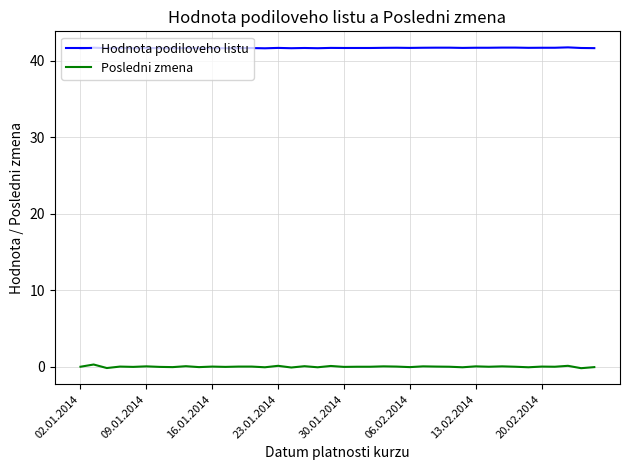

Rank the series by their maximum value, from highest to lowest.

Hodnota podiloveho listu, Posledni zmena